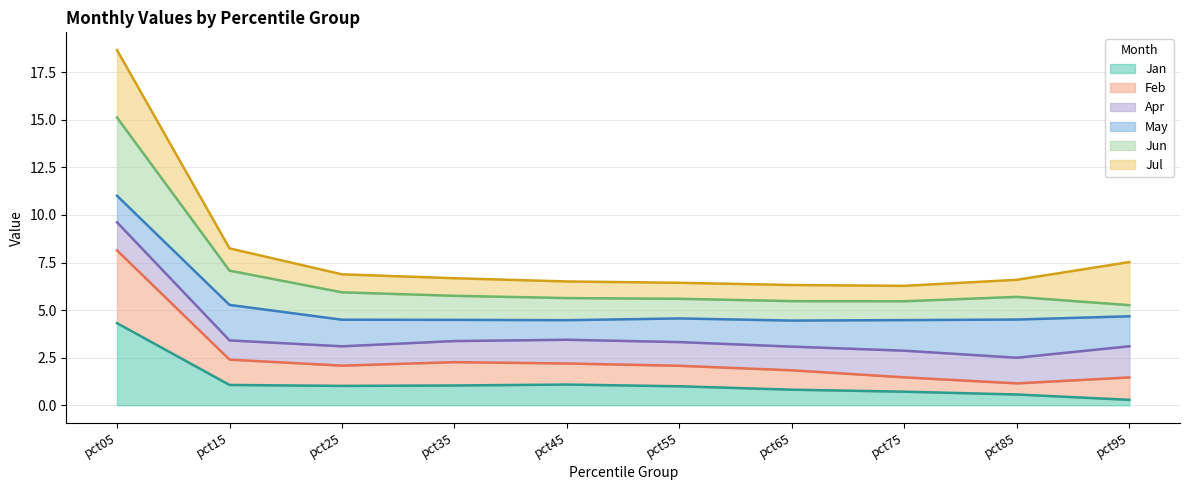

Which label corresponds to the largest value in the chart?

pct05